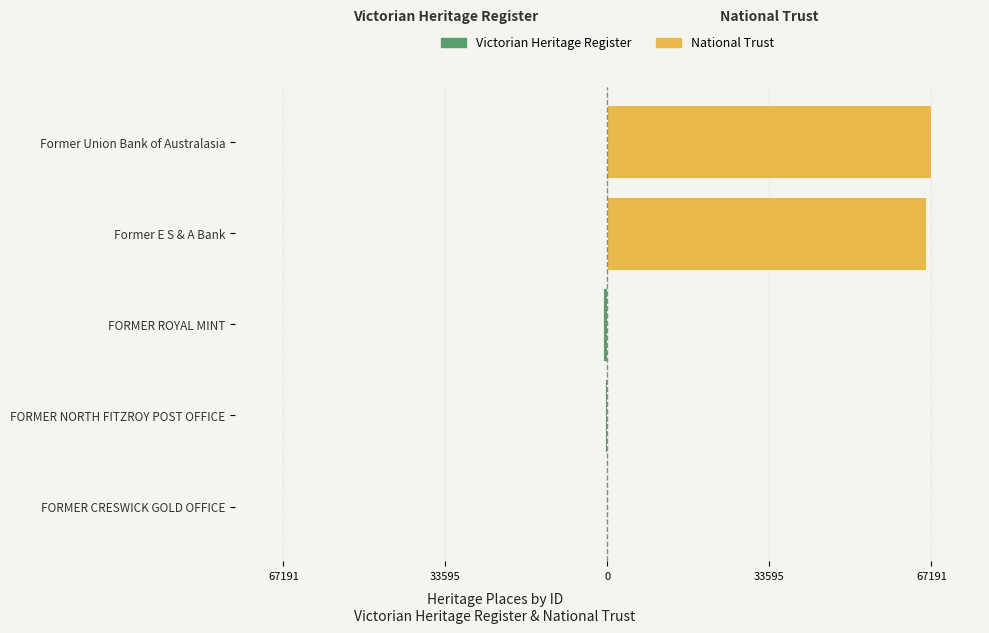

What is the difference between the maximum and minimum values in the National Trust series?

67191